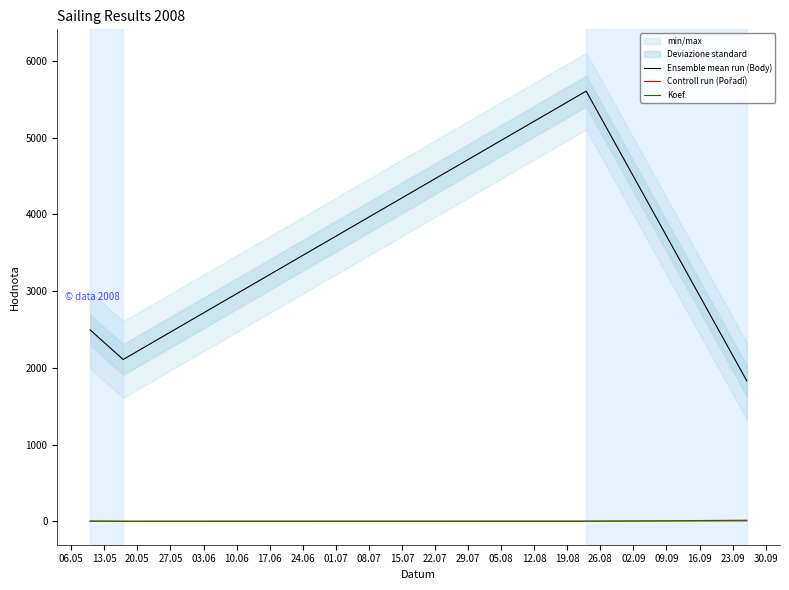

What is the minimum value shown in the chart?

1